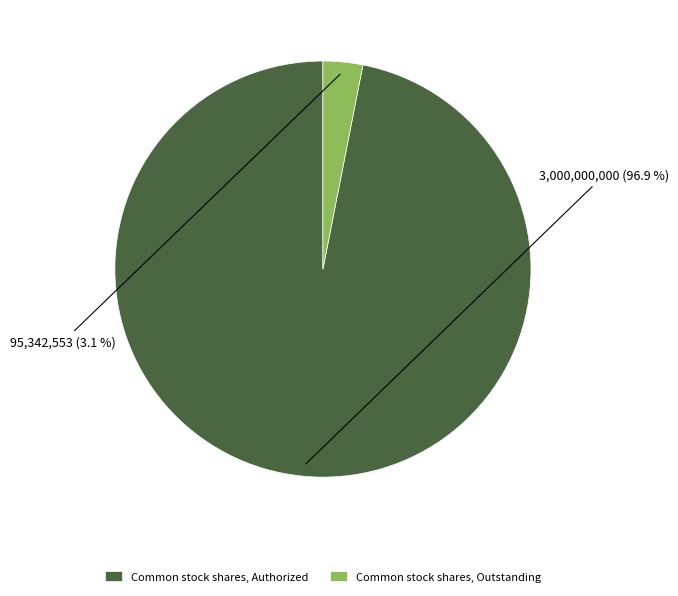

How many segments does this pie chart have?

2